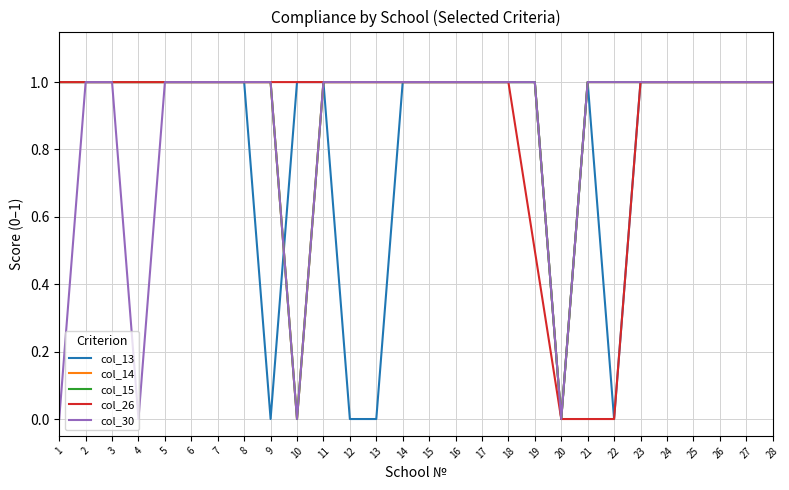

Which series has the largest total across all categories?

col_14